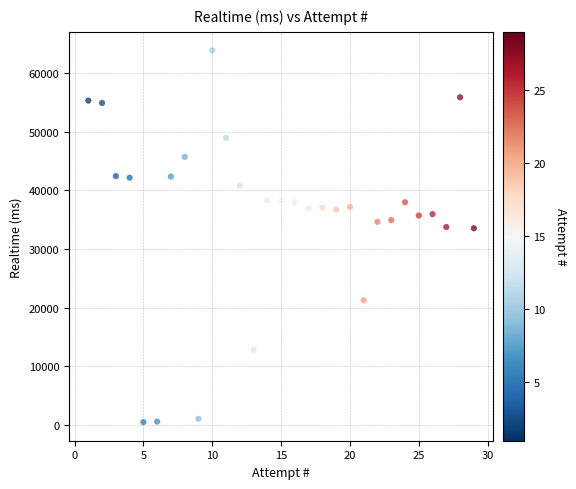

What is the range of X values (max minus min)?

28